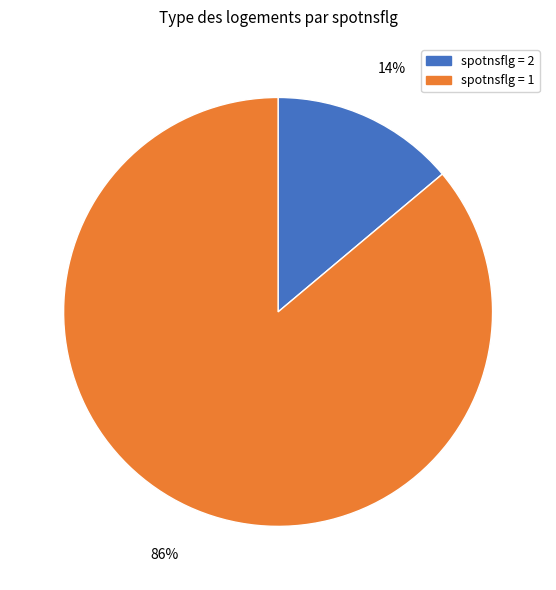

Is it true that spotnsflg = 2 is 24% of the pie?

False